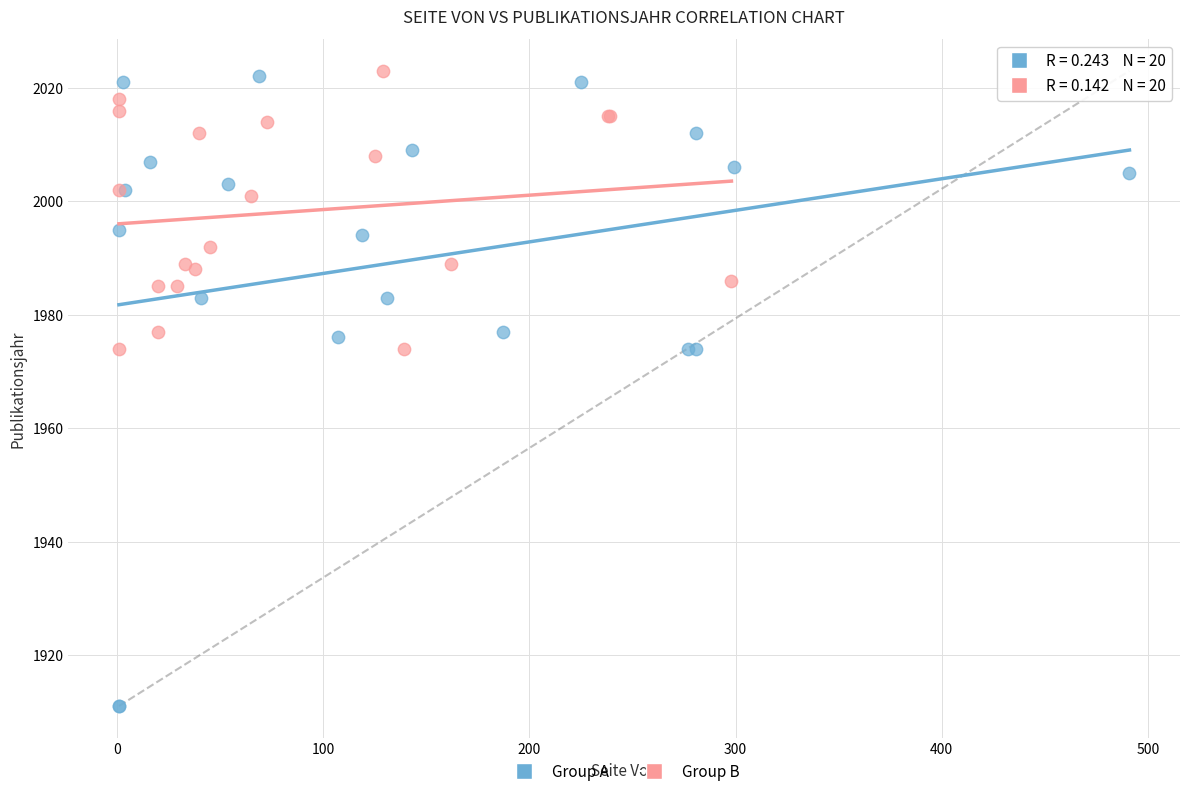

Which series has the widest spread of Y values?

Group A